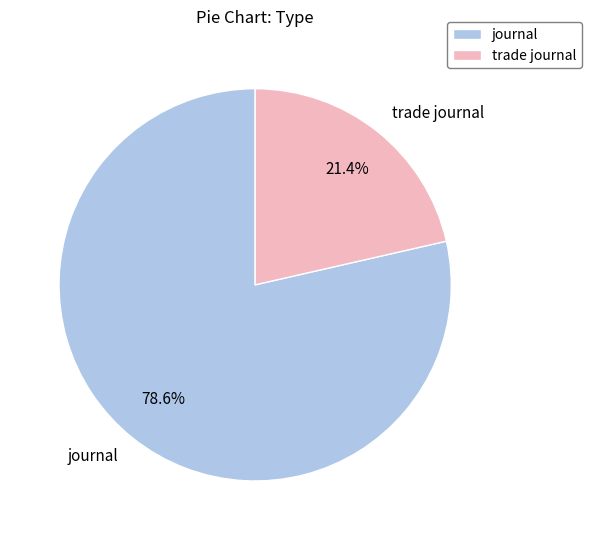

What is the ratio of the value at journal to the value at trade journal?

3.7